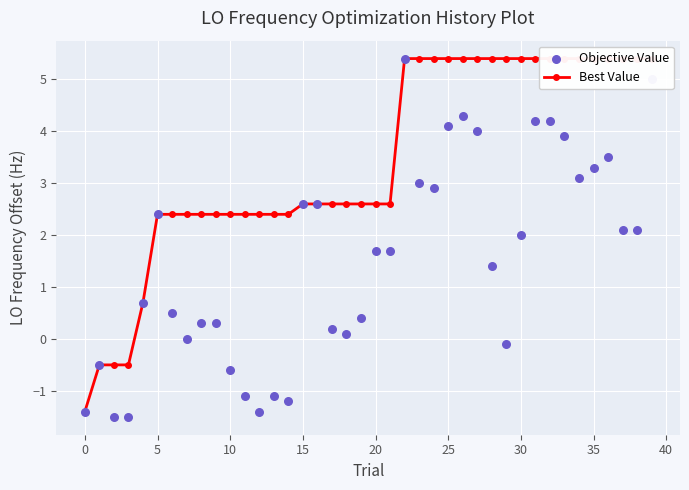

Which series reaches the maximum Y coordinate?

Best Value